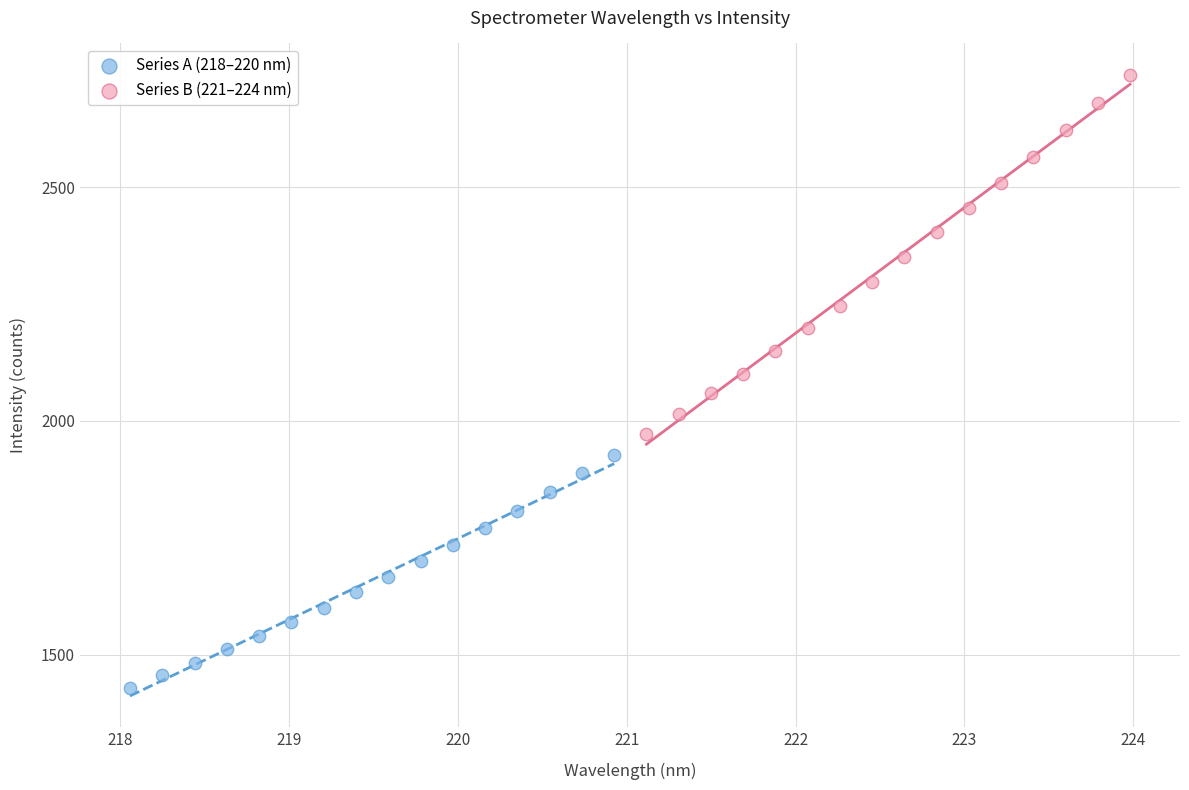

Which series has the largest Y range (max minus min)?

Series B (221–224 nm)